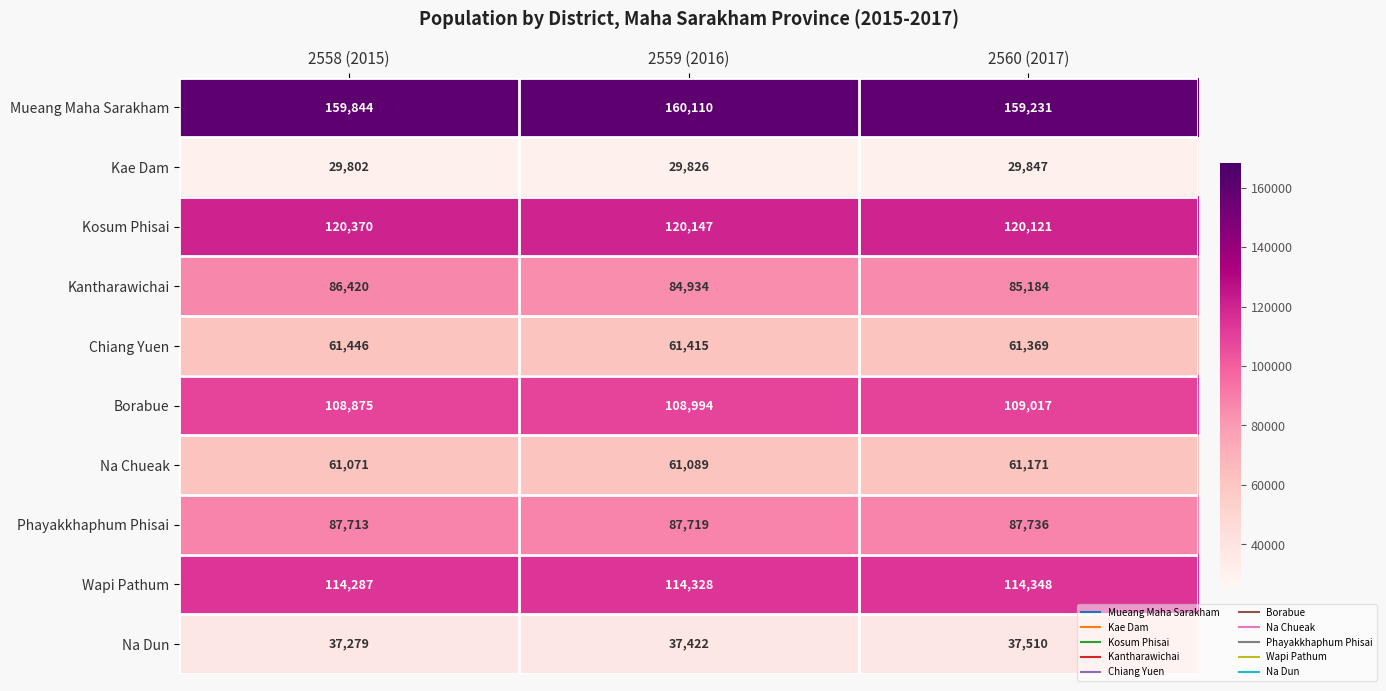

What is the lowest value of the Kantharawichai series?

84934